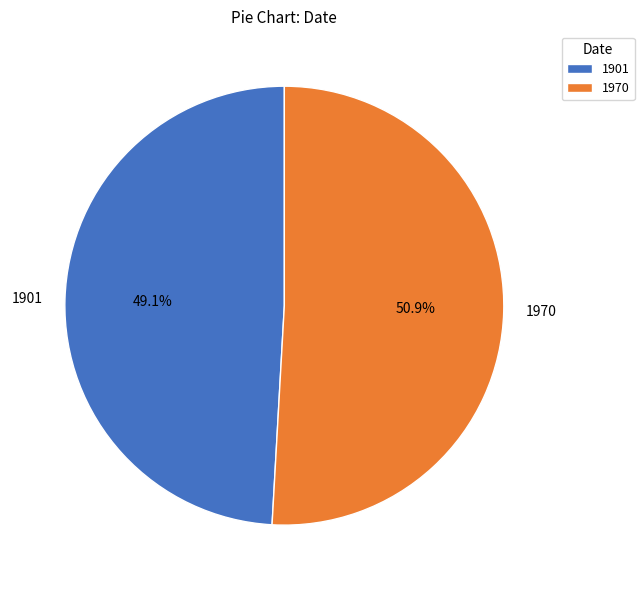

Which category has the biggest portion of the pie?

1970